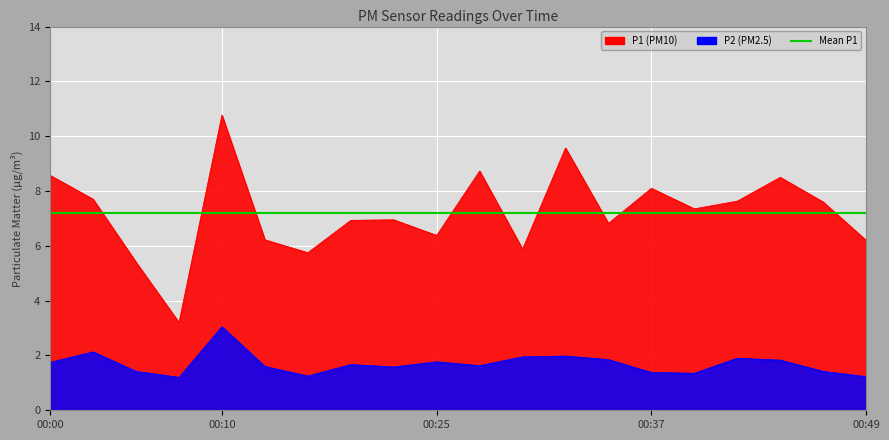

Which has a higher value, 00:47 or 00:17?

00:47